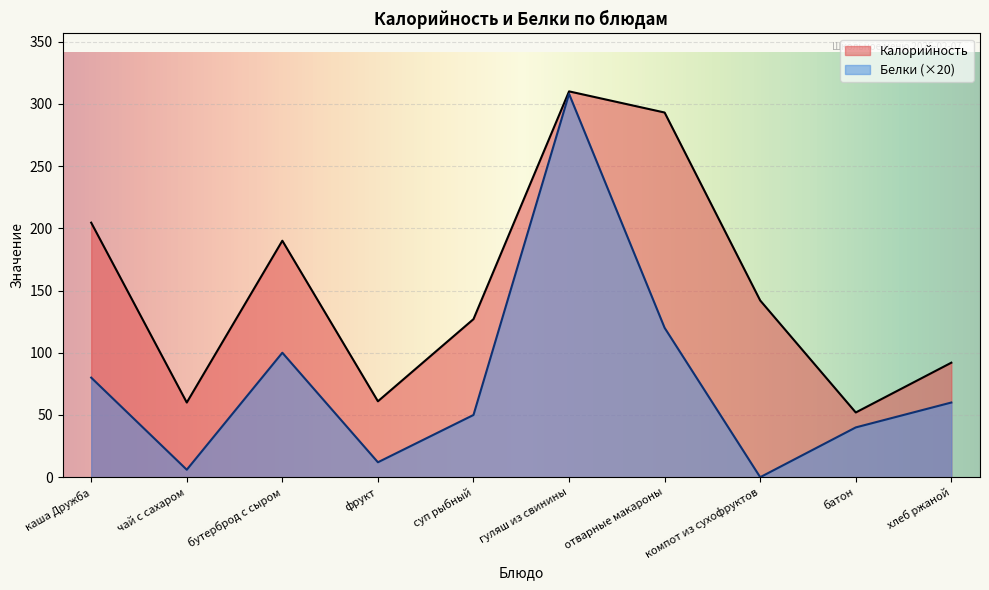

Rank the series by their average value, from lowest to highest.

Белки (×20), Калорийность